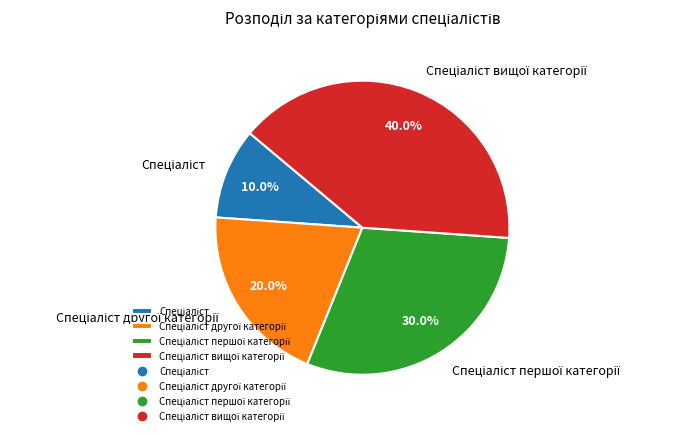

To the nearest percent, what is the average slice percentage?

25%